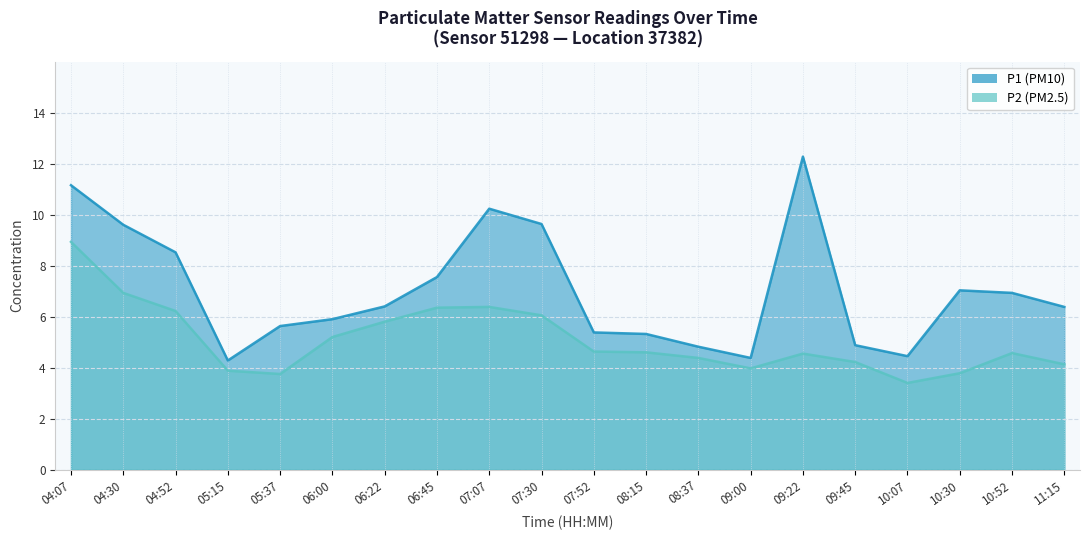

What is the lowest value of the P1 (PM10) series?

4.3